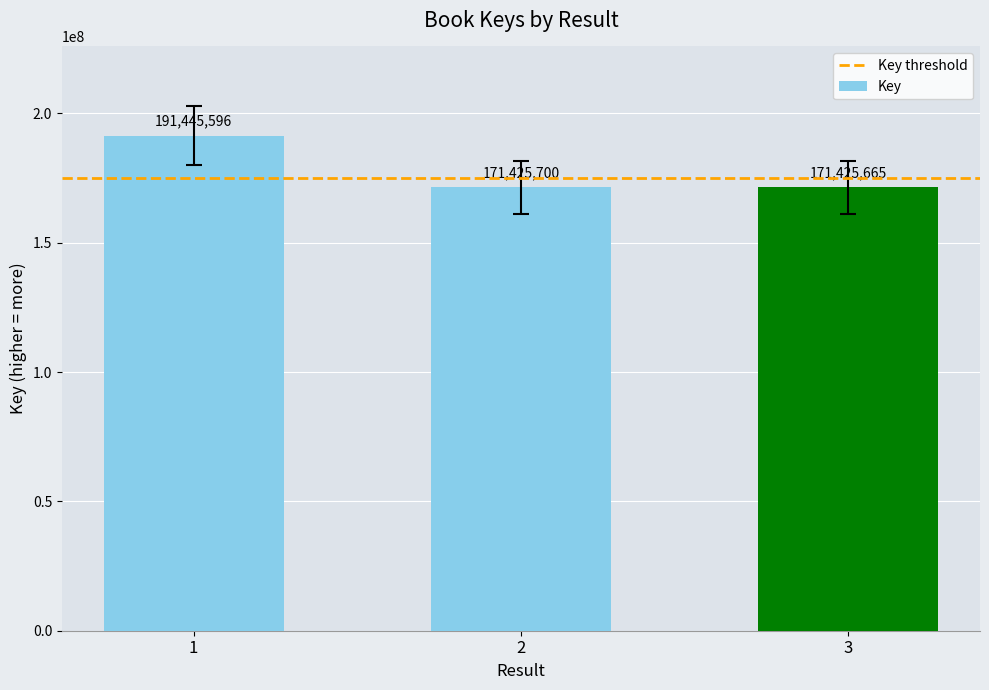

Which has a higher value, 1 or 2?

1